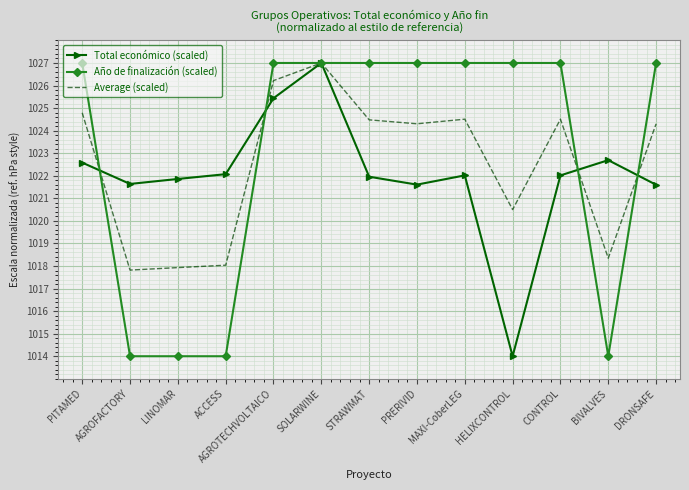

After their last crossing, which series has the higher values: Average (scaled) or Total económico (scaled)?

Average (scaled)